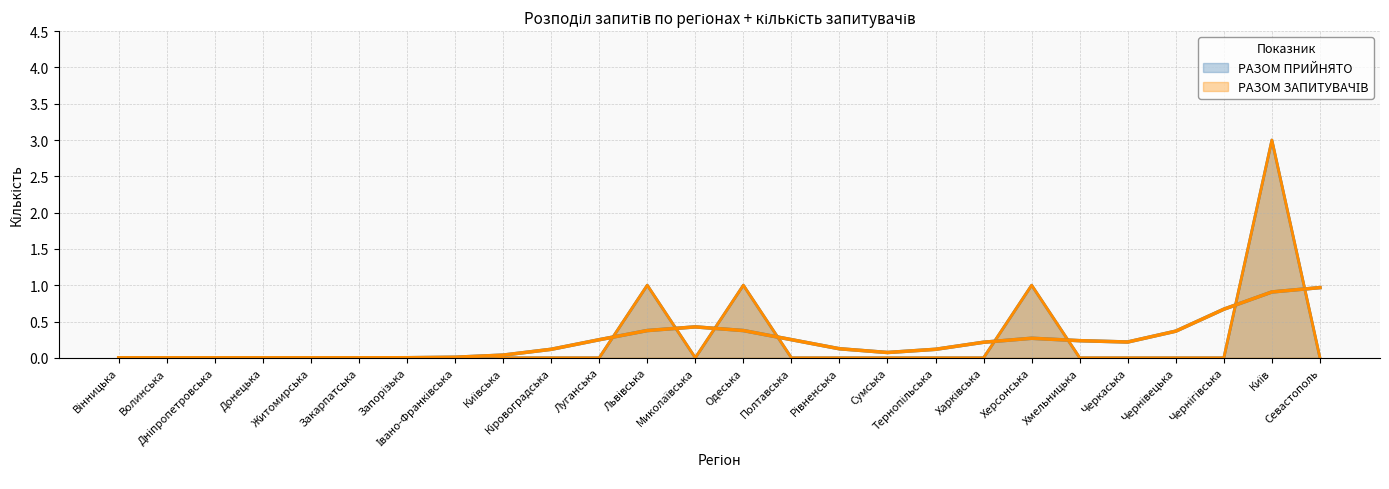

Which series has the largest total across all categories?

РАЗОМ ПРИЙНЯТО